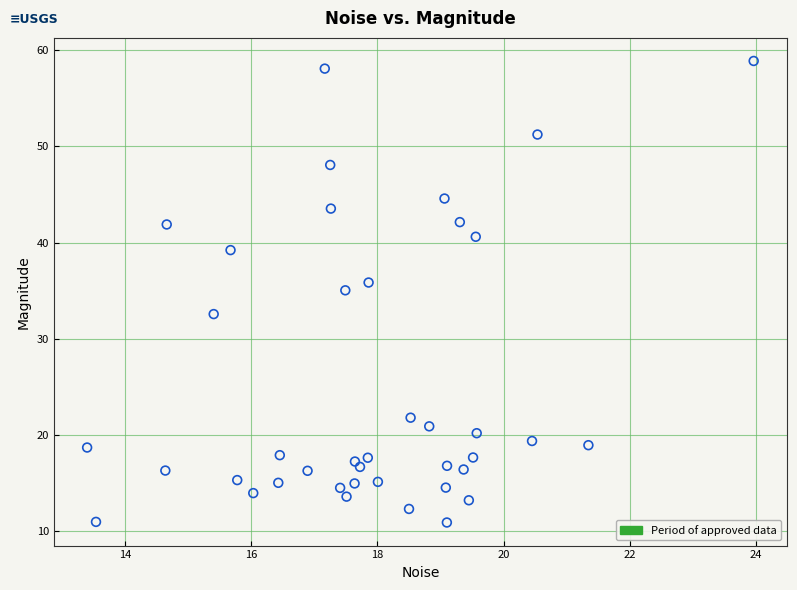

What is the range of X values (max minus min)?

10.6